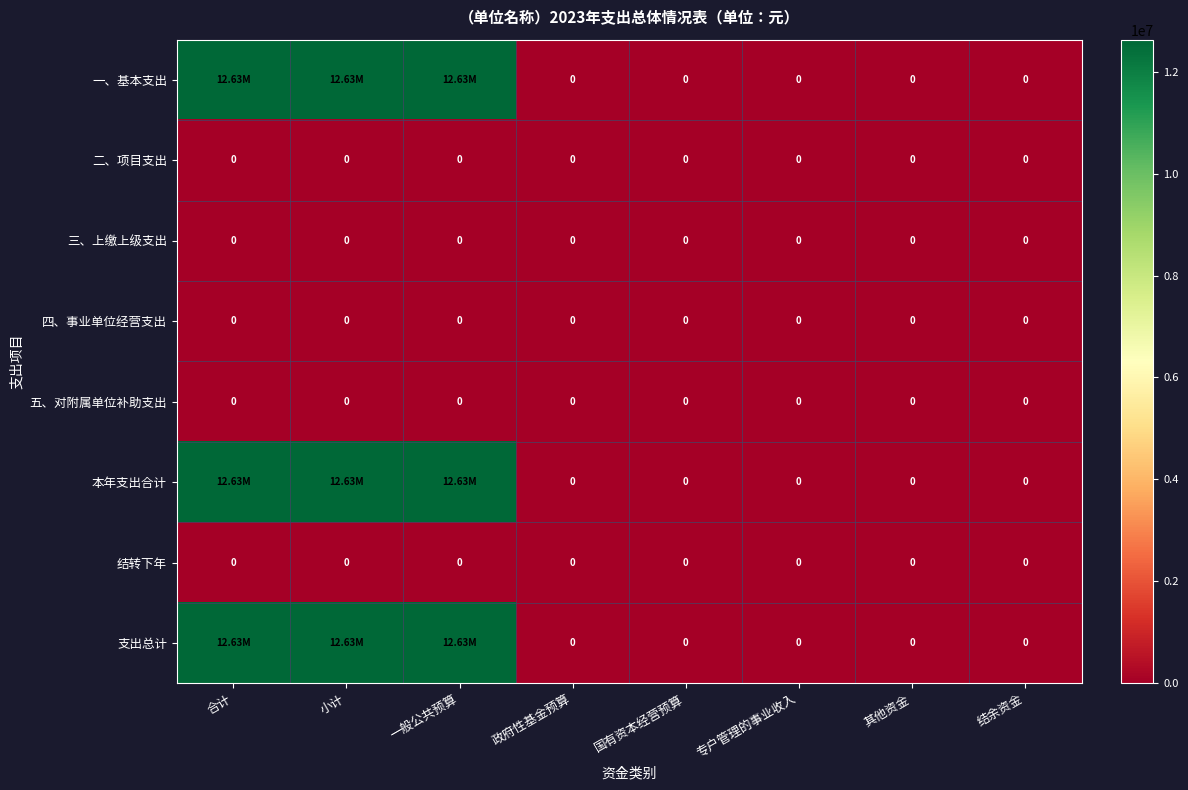

Between 合计 and 其他资金, which is larger?

合计